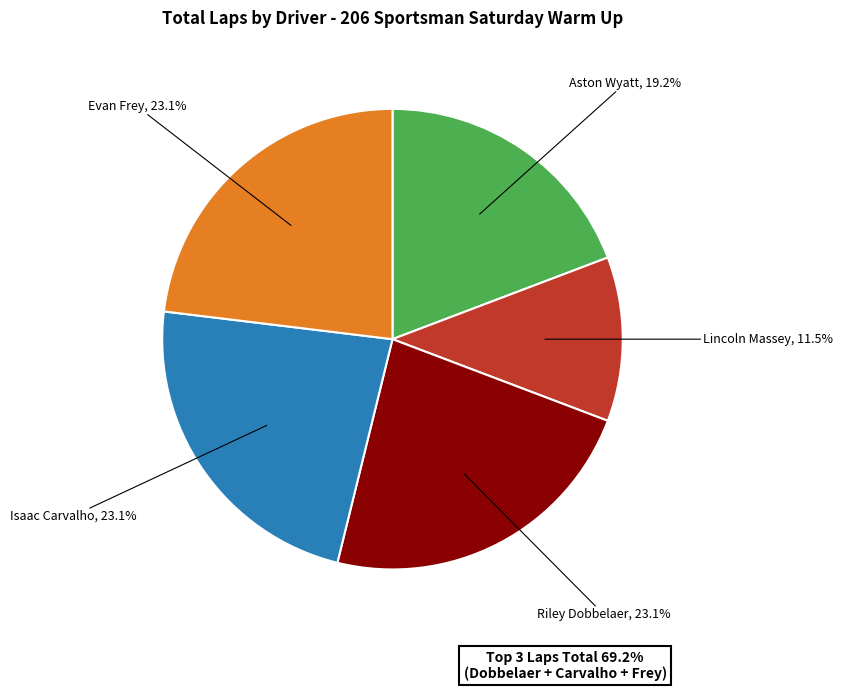

Count the number of slices in the pie.

5